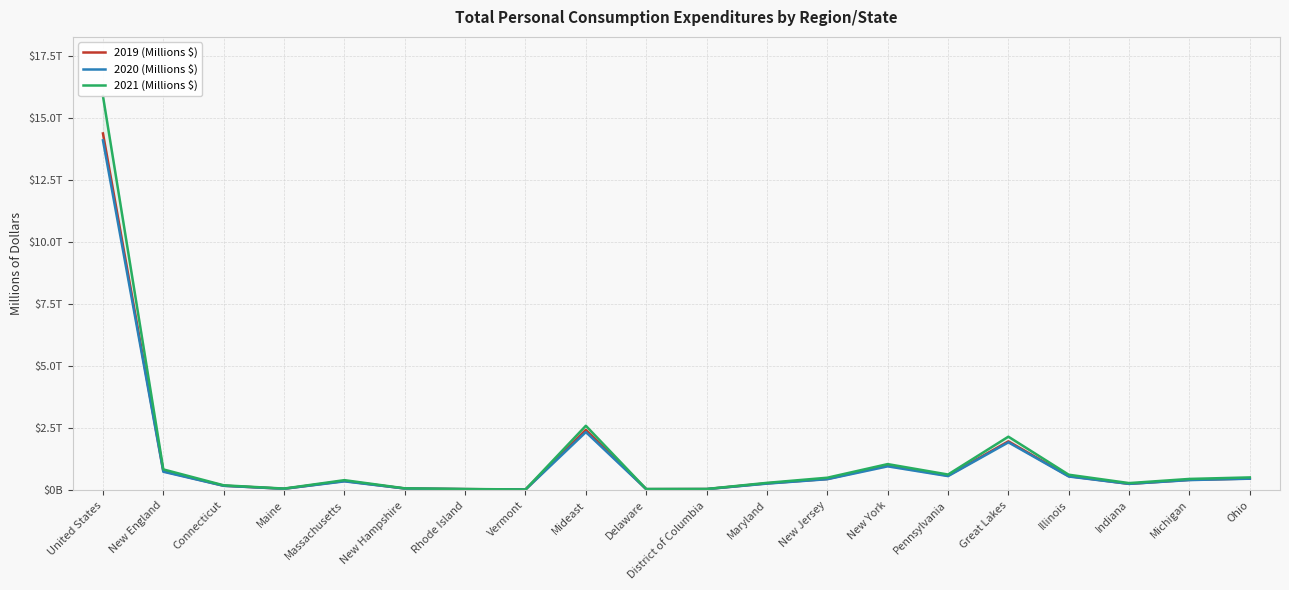

What are all the series names shown in the legend?

2019 (Millions $), 2020 (Millions $), 2021 (Millions $)